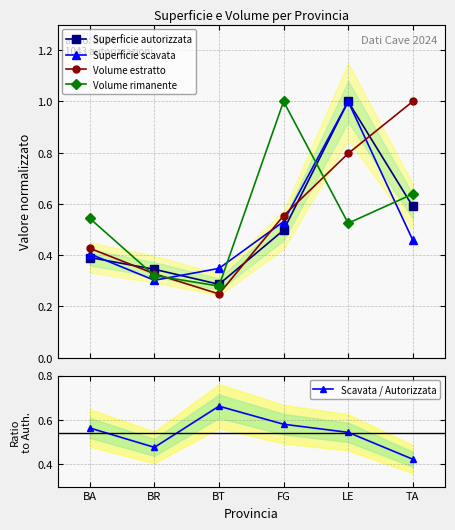

Reading right to left, extract all data points from this chart.

Superficie autorizzata: TA=0.6	LE=1.0	FG=0.5	BT=0.3	BR=0.3	BA=0.4
Superficie scavata: TA=0.5	LE=1.0	FG=0.5	BT=0.3	BR=0.3	BA=0.4
Volume estratto: TA=1.0	LE=0.8	FG=0.6	BT=0.2	BR=0.3	BA=0.4
Volume rimanente: TA=0.6	LE=0.5	FG=1.0	BT=0.3	BR=0.3	BA=0.5
Scavata / Autorizzata: TA=0.4	LE=0.5	FG=0.6	BT=0.7	BR=0.5	BA=0.6